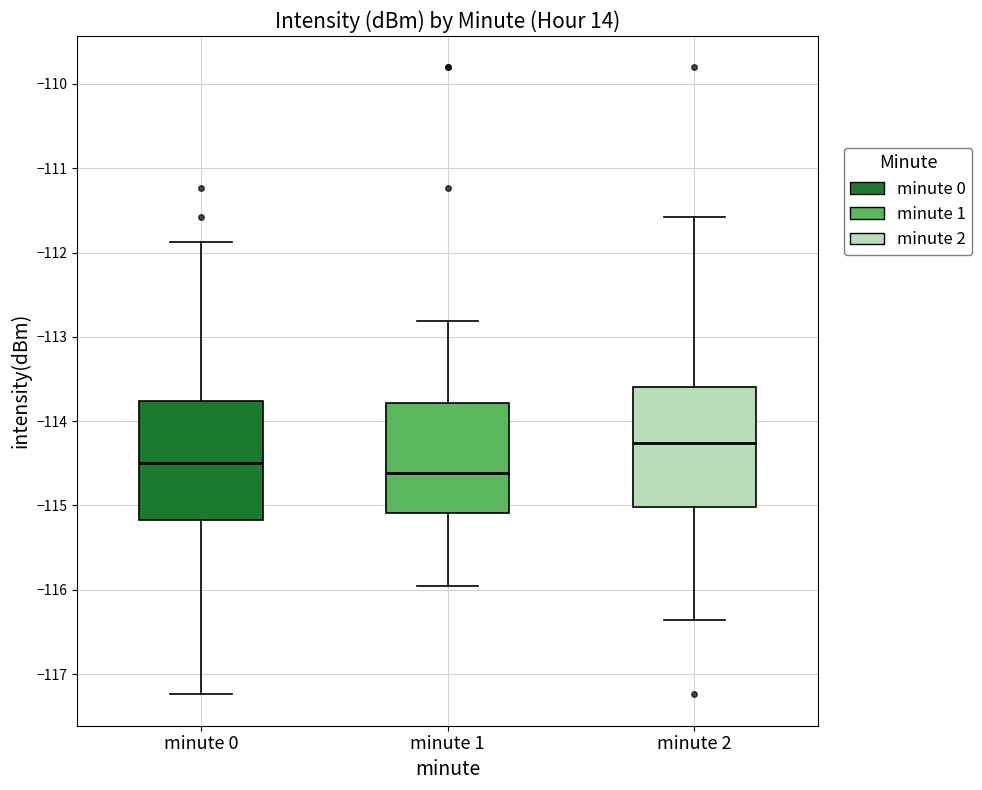

Where does the lower whisker of the box for minute 2 end on the y-axis? The values are not printed on the chart, so give them approximately, as read against the axis.

-116.4